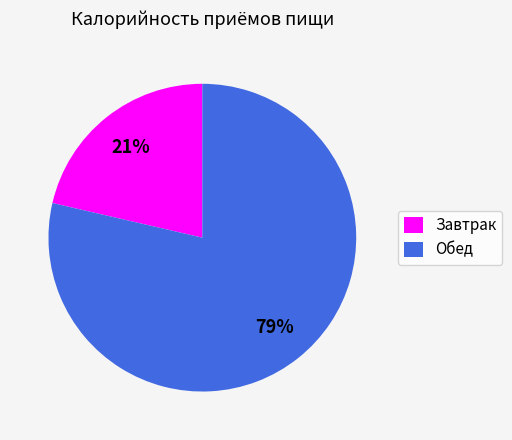

What is the ratio of the value at Завтрак to the value at Обед?

0.3